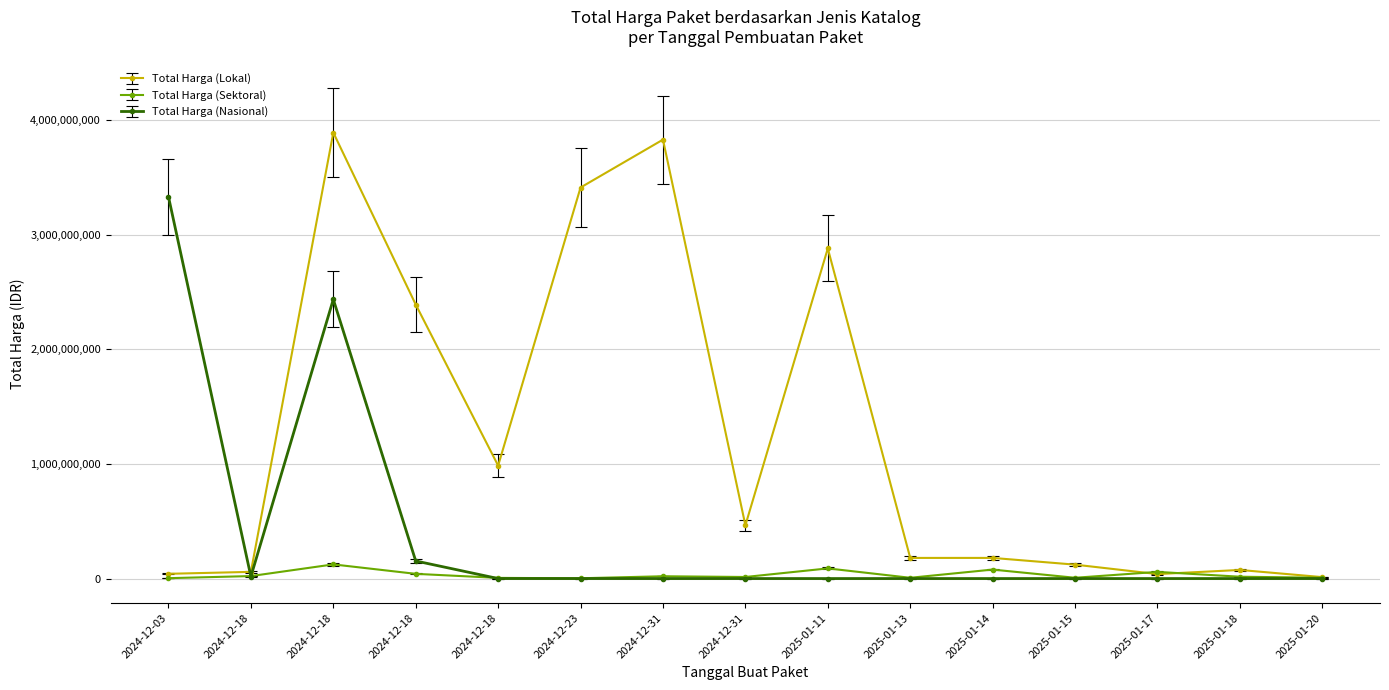

The value of Total Harga (Nasional) at 2024-12-31 is 0.0. True or false?

True